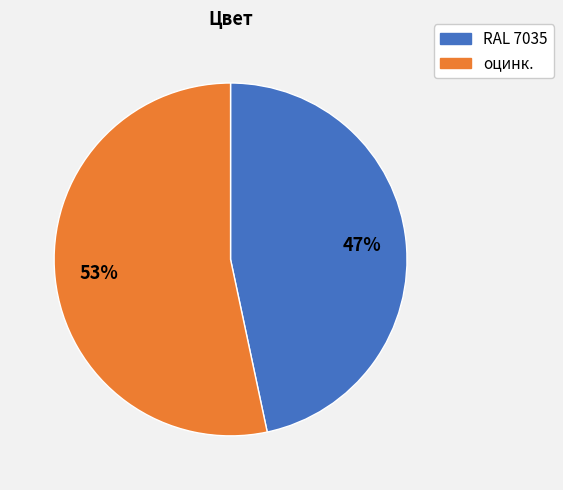

To the nearest percent, what is the average slice percentage?

50%